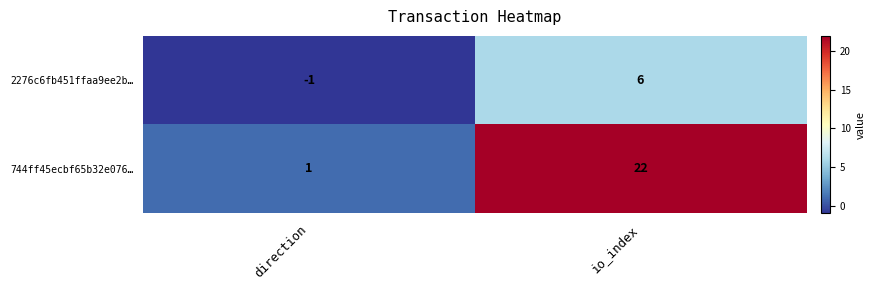

Reading left to right, what are all the values shown in this chart?

2276c6fb451ffaa9ee2b…: -1	6
744ff45ecbf65b32e076…: 1	22